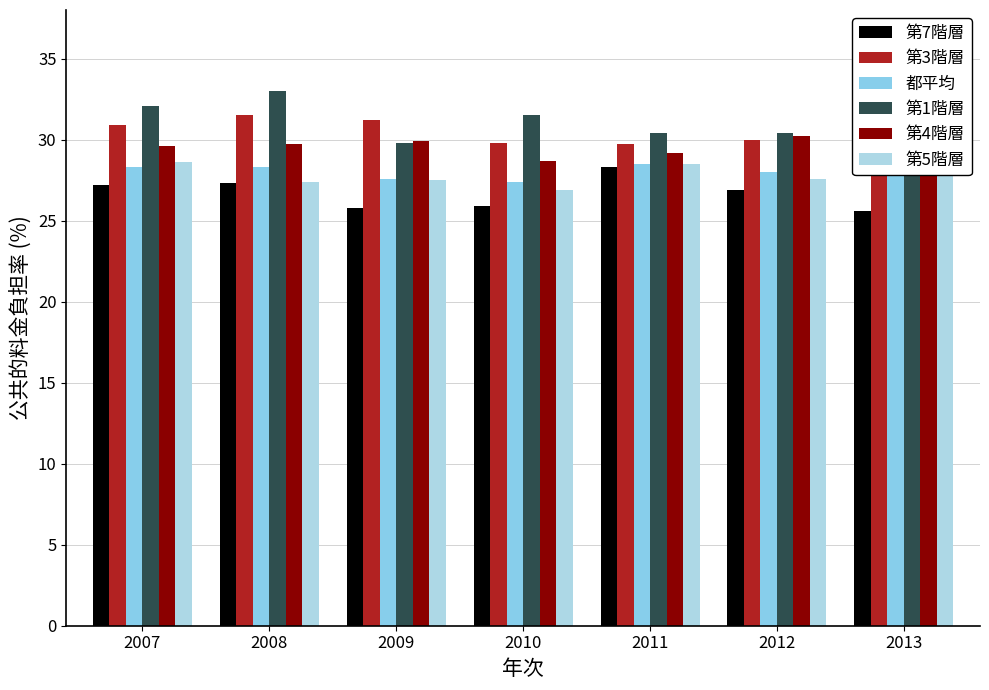

At which label does 第3階層 reach its minimum?

2011